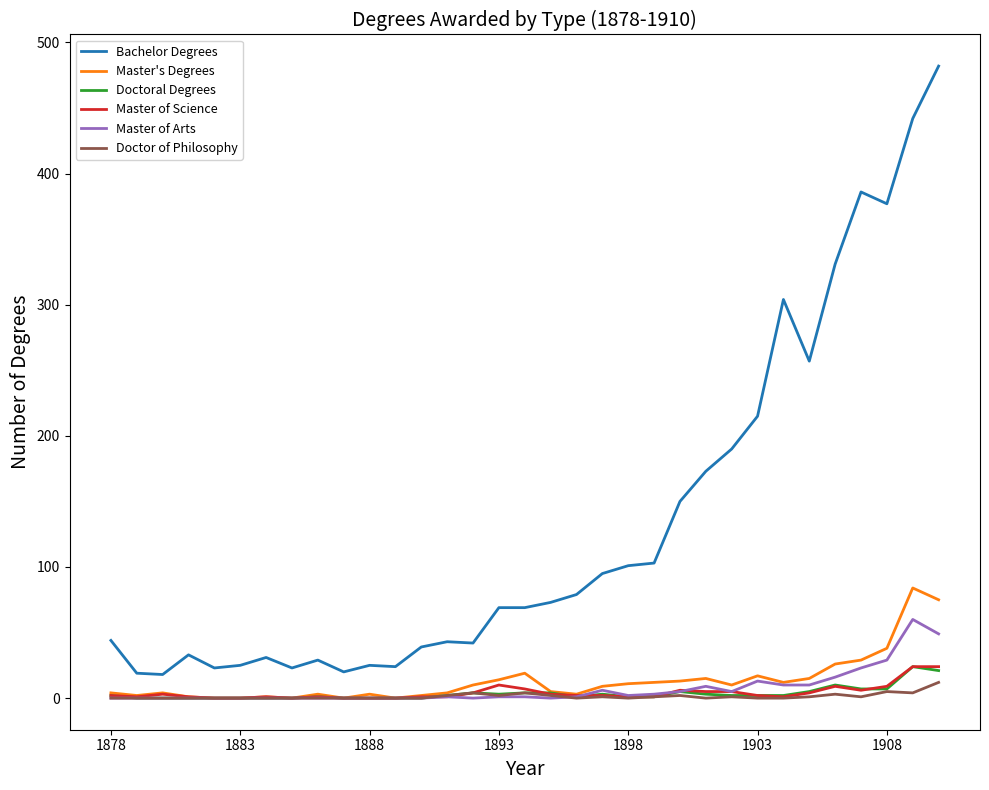

Which series has the widest spread of values?

Bachelor Degrees